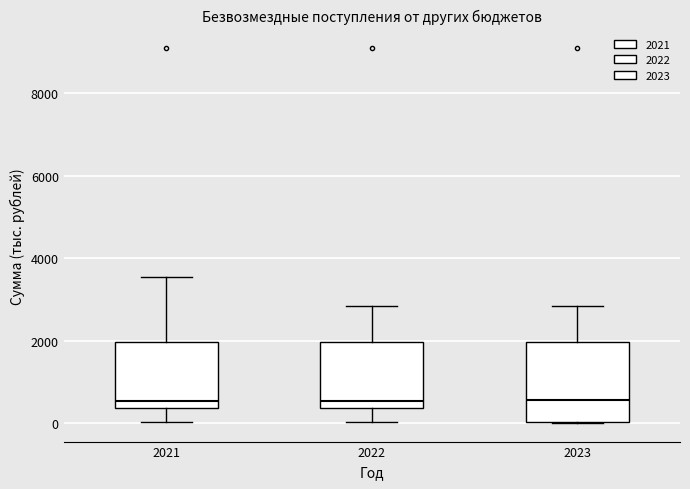

Comparing the boxes themselves (not the whiskers), which one is the tallest?

2023